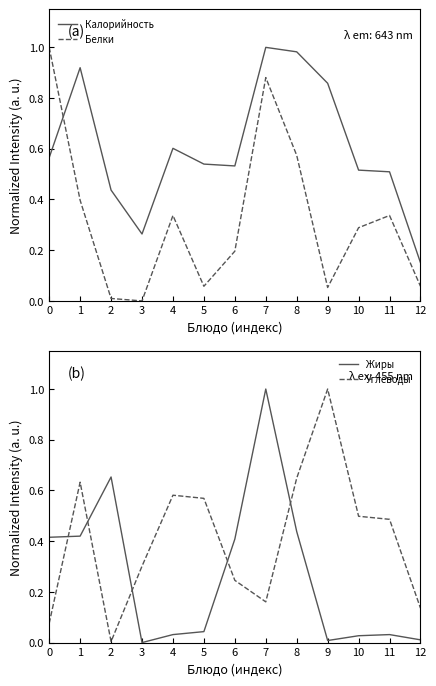

What is the total value across all series at 4?

1.6